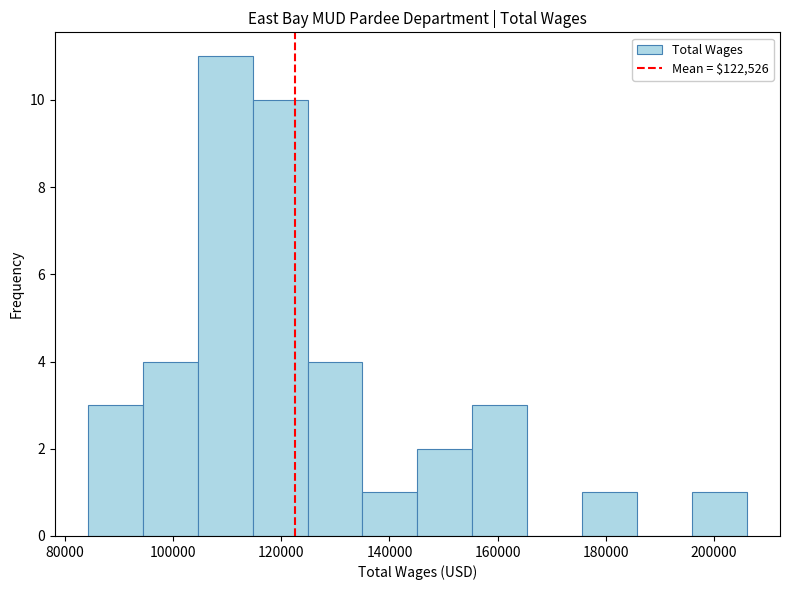

Which range on the x-axis has the tallest bar?

104000 to 114000